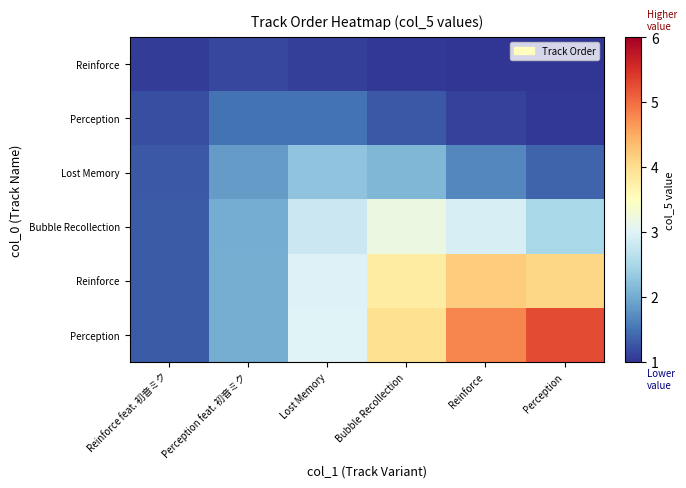

Between Reinforce feat. 初音ミク and Lost Memory, which is larger?

Lost Memory